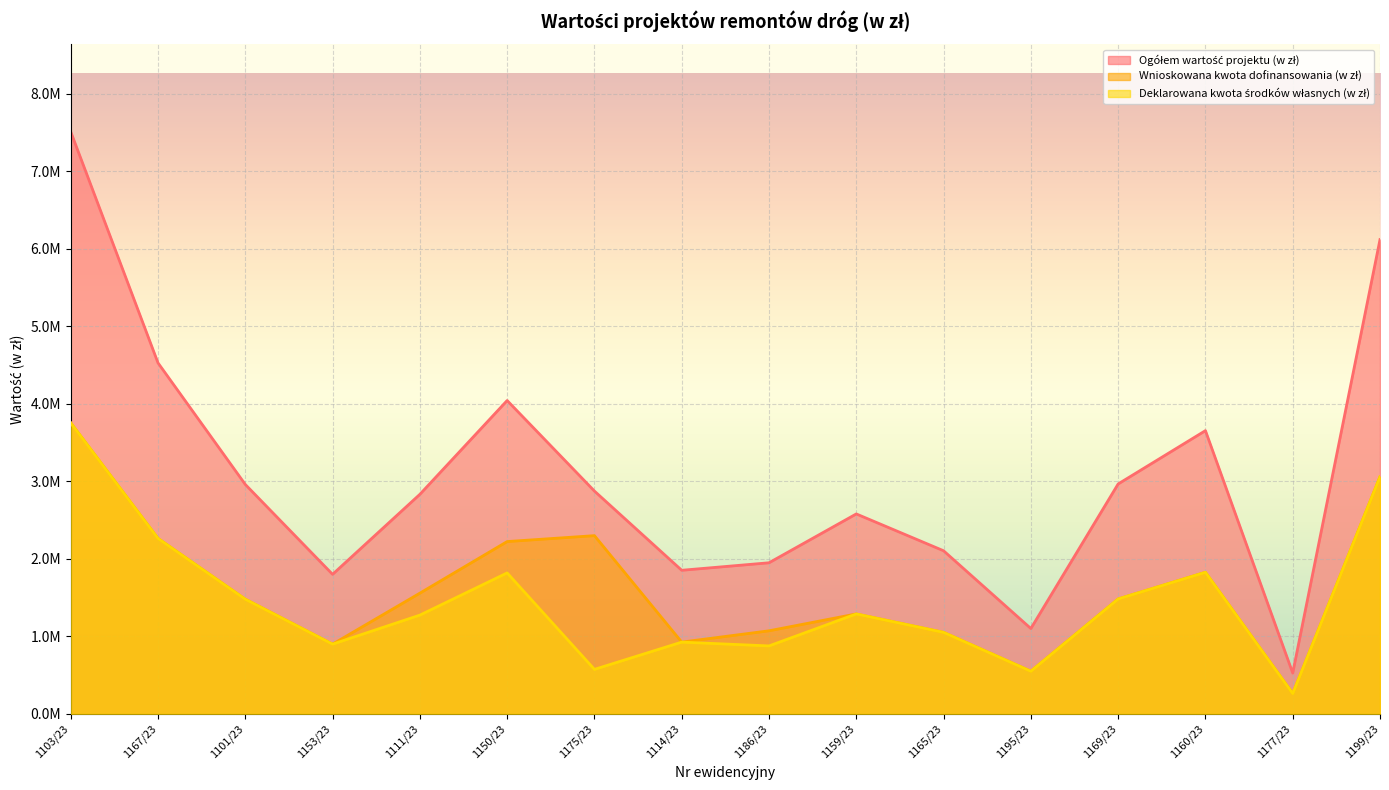

What is the average value of the Ogółem wartość projektu (w zł) series?

3087998.2